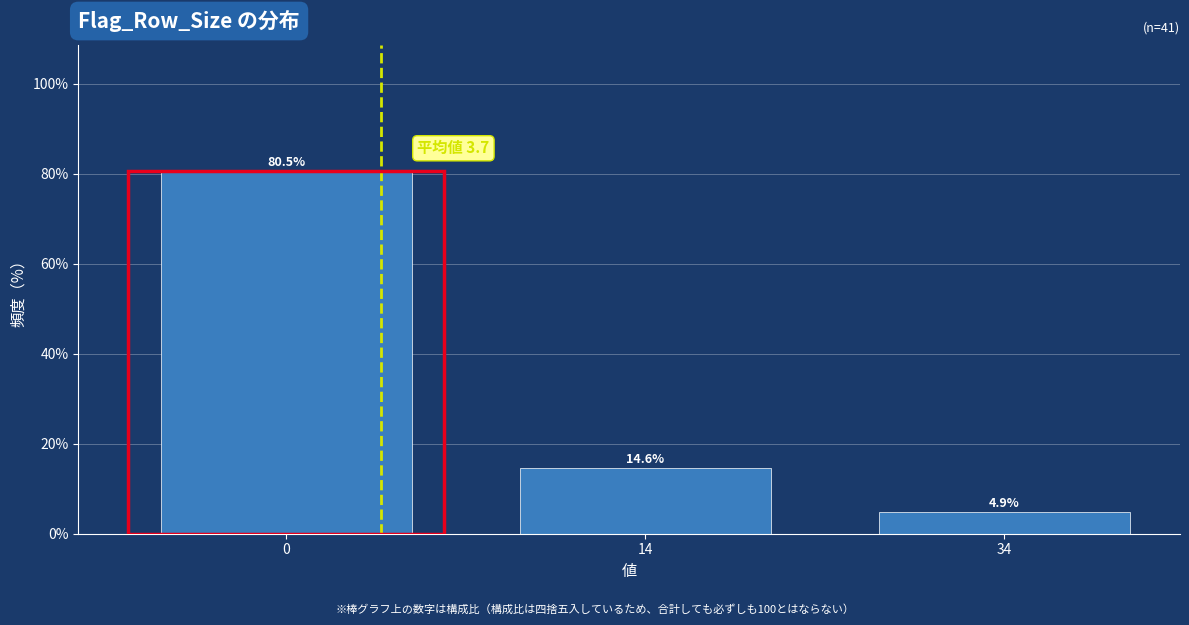

Reading left to right, extract all data points from this chart.

80.5	14.6	4.9